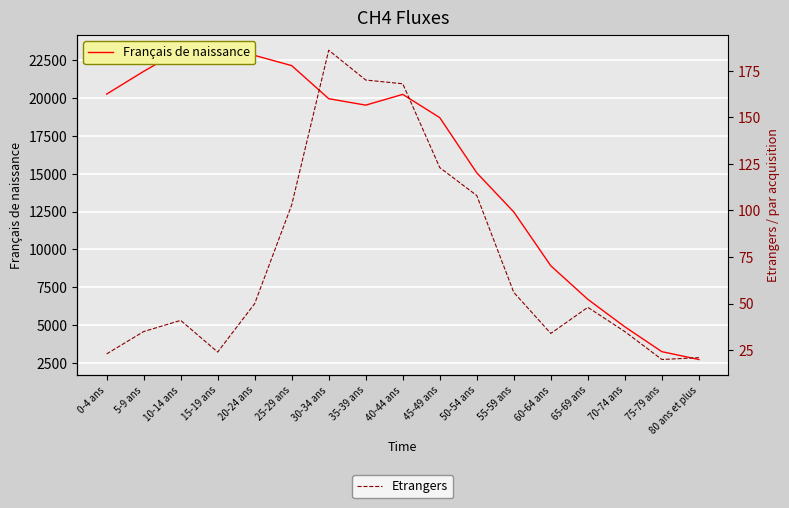

At which category is the sum across all series the highest?

10-14 ans